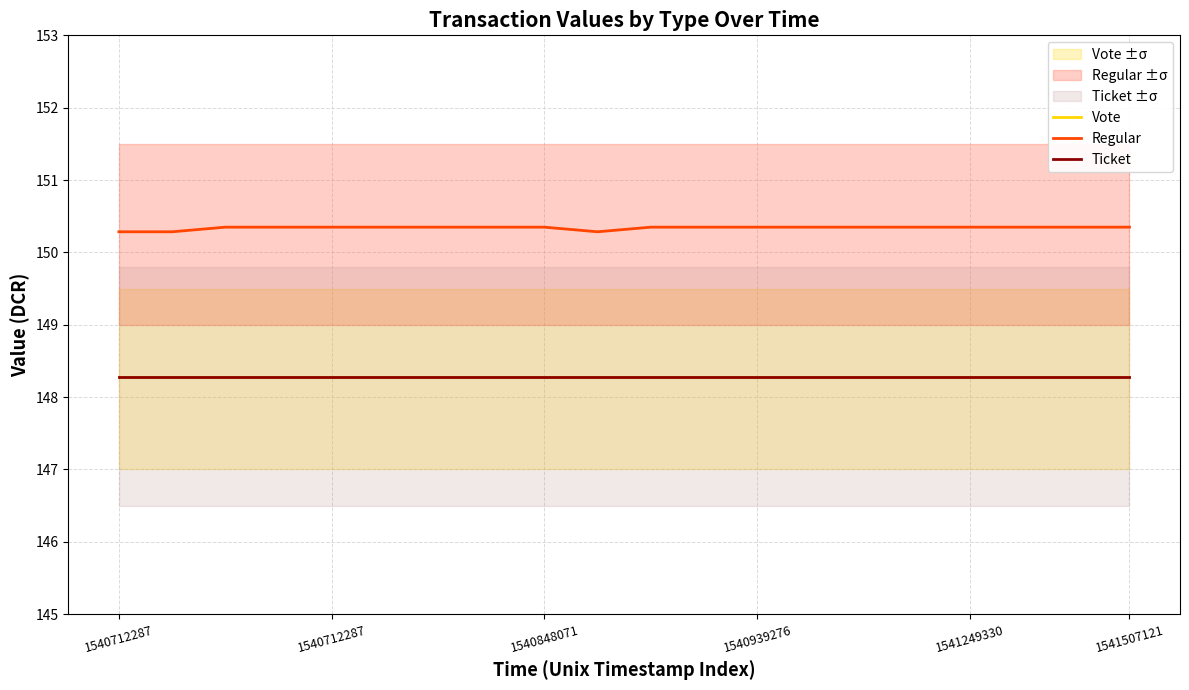

How many series are shown in this chart?

3